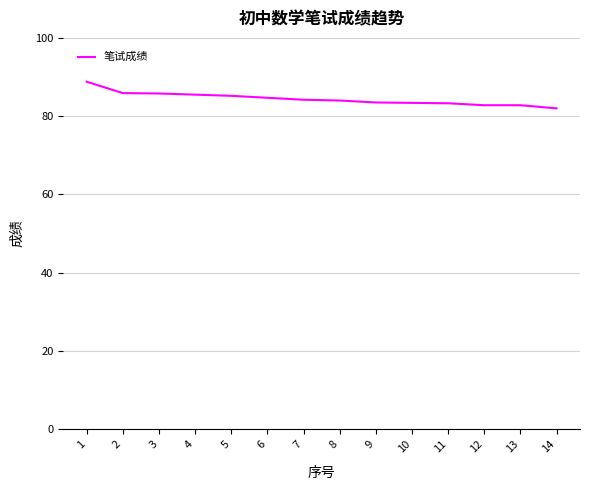

Is it true that the value at 1 is 88.8?

True